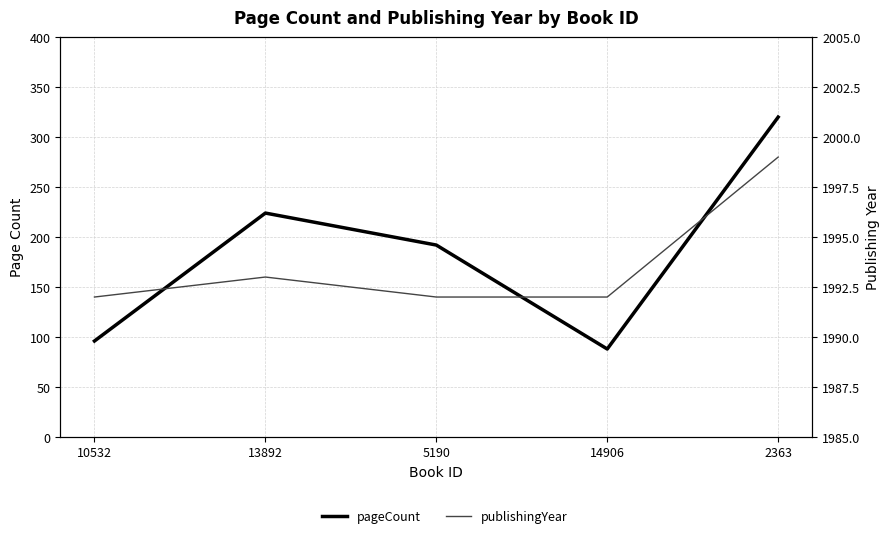

True or false: publishingYear has more than 2 points higher than both neighbors.

False